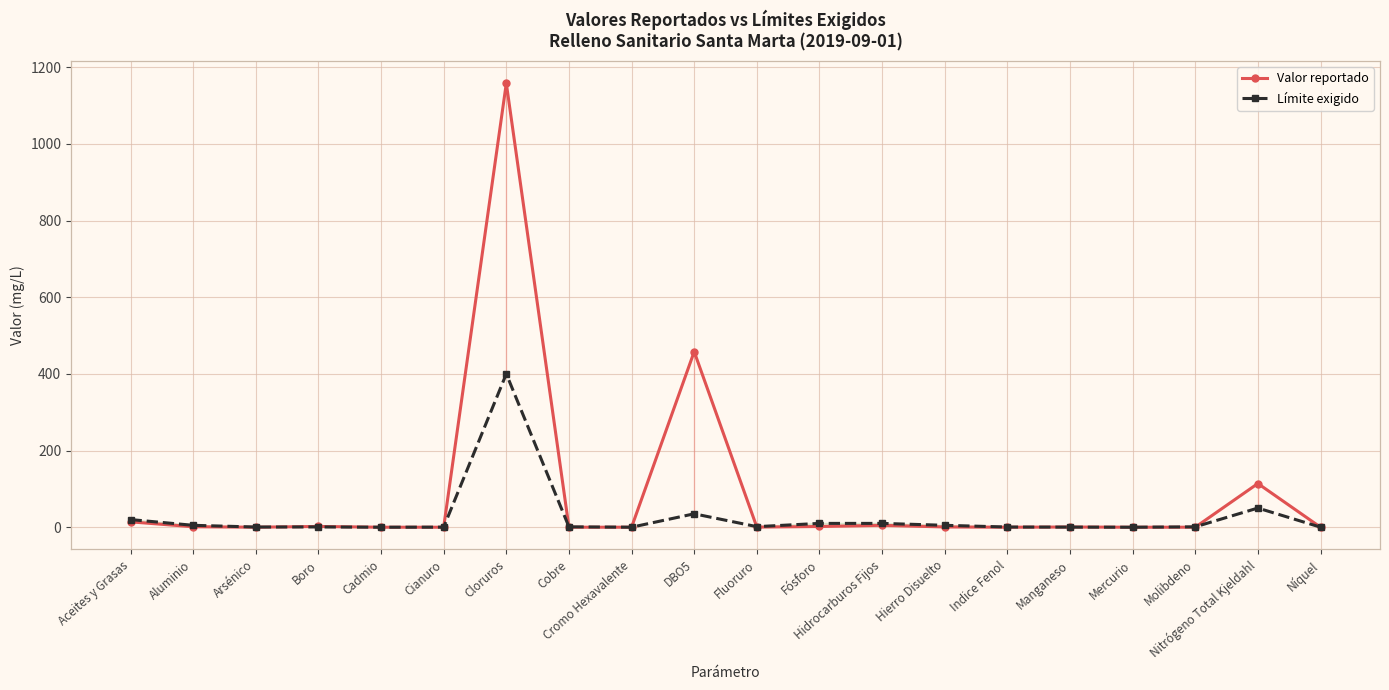

At which label does Valor reportado reach its minimum?

Mercurio